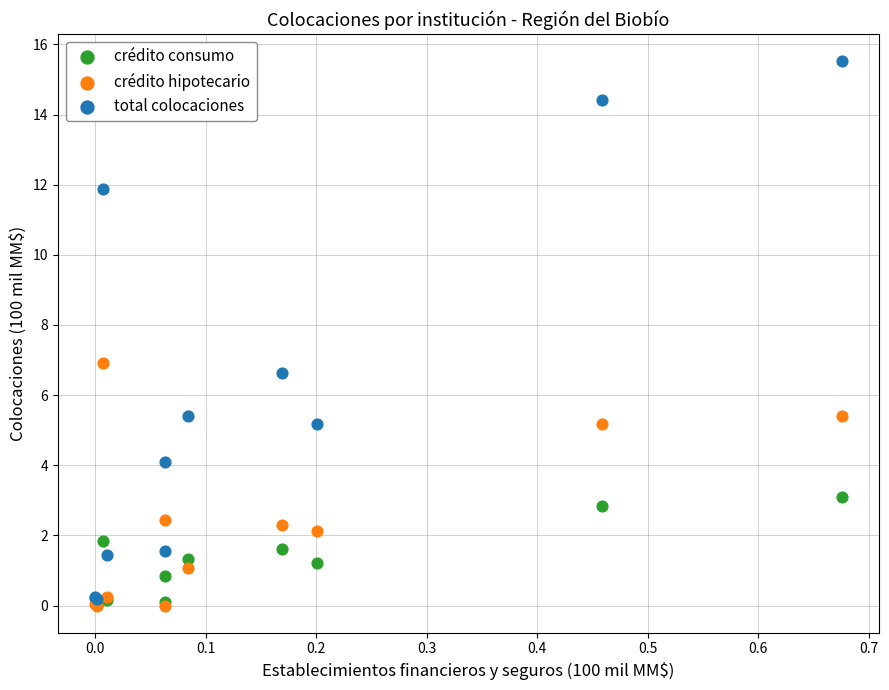

Which series has the largest Y range (max minus min)?

total colocaciones